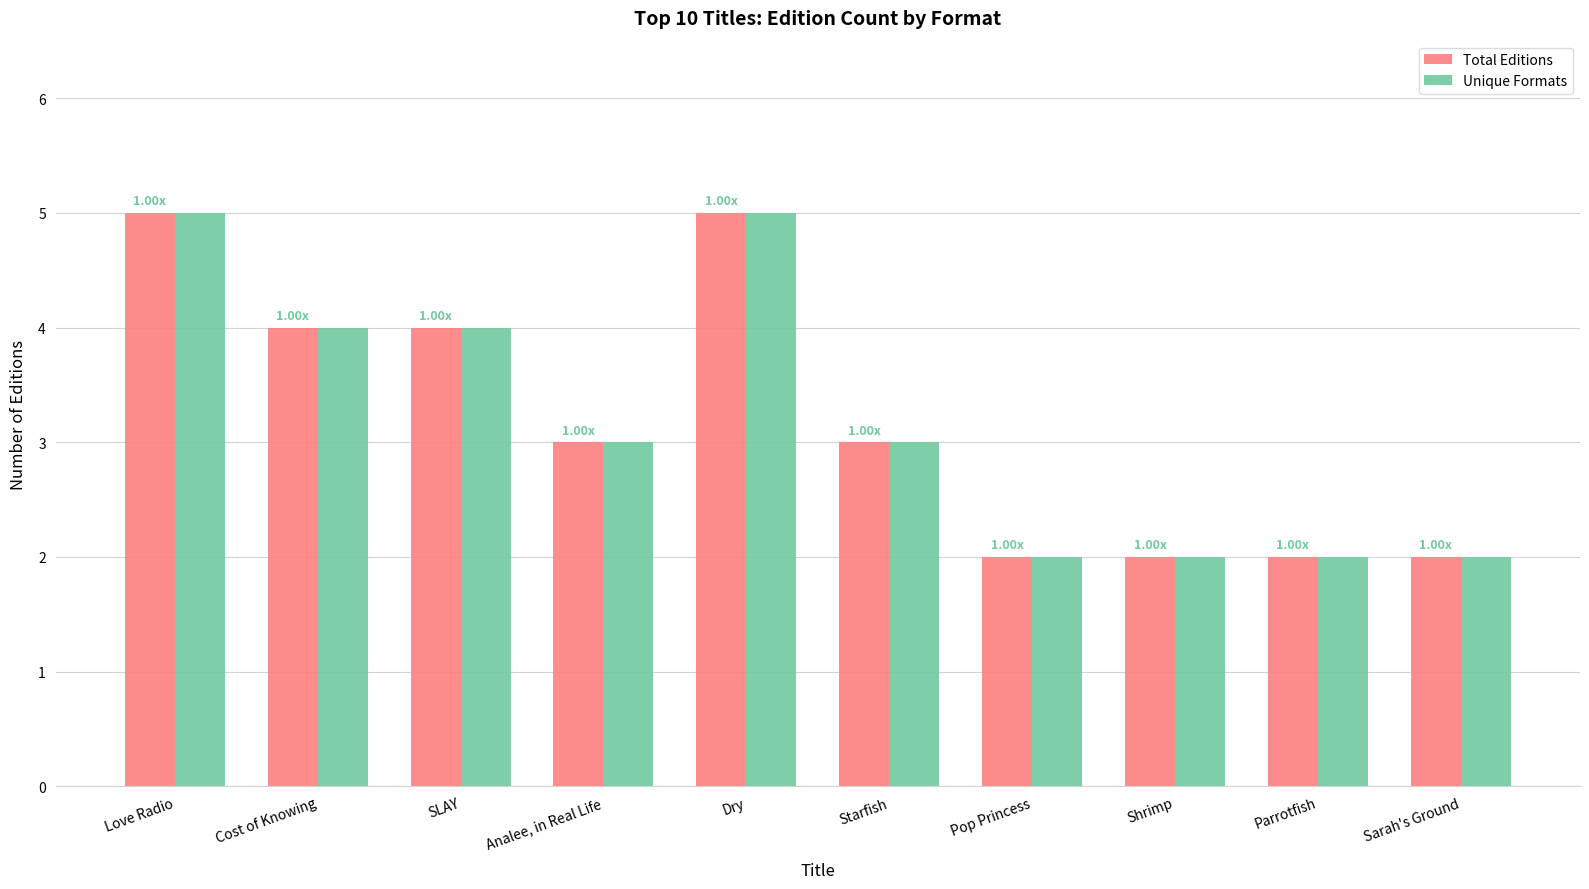

What is the sum of all Unique Formats values?

32